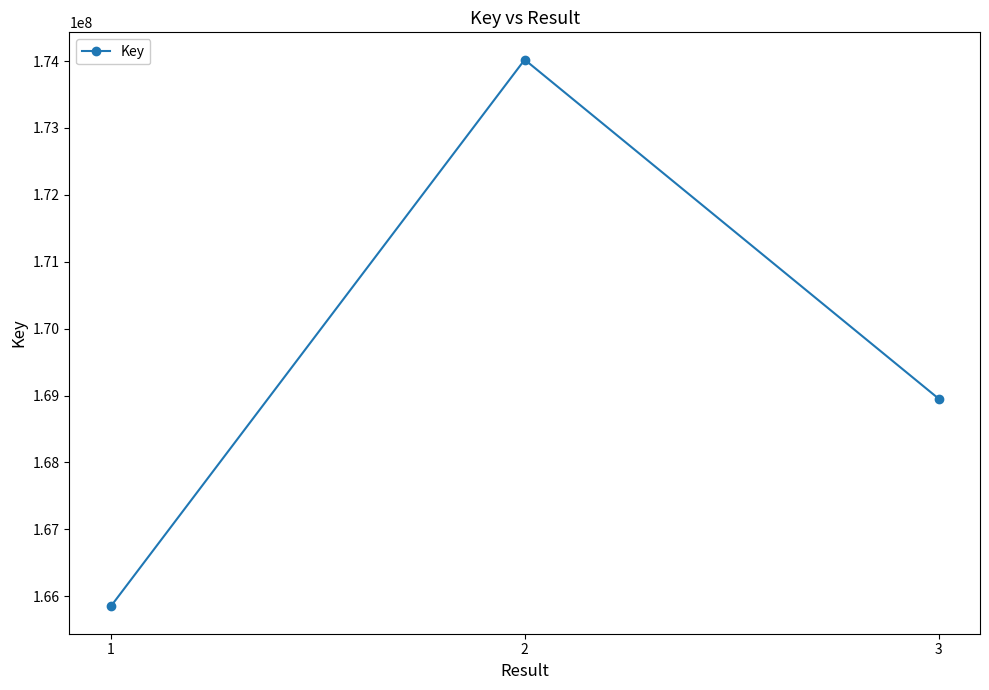

Which category has the highest value across all series?

2